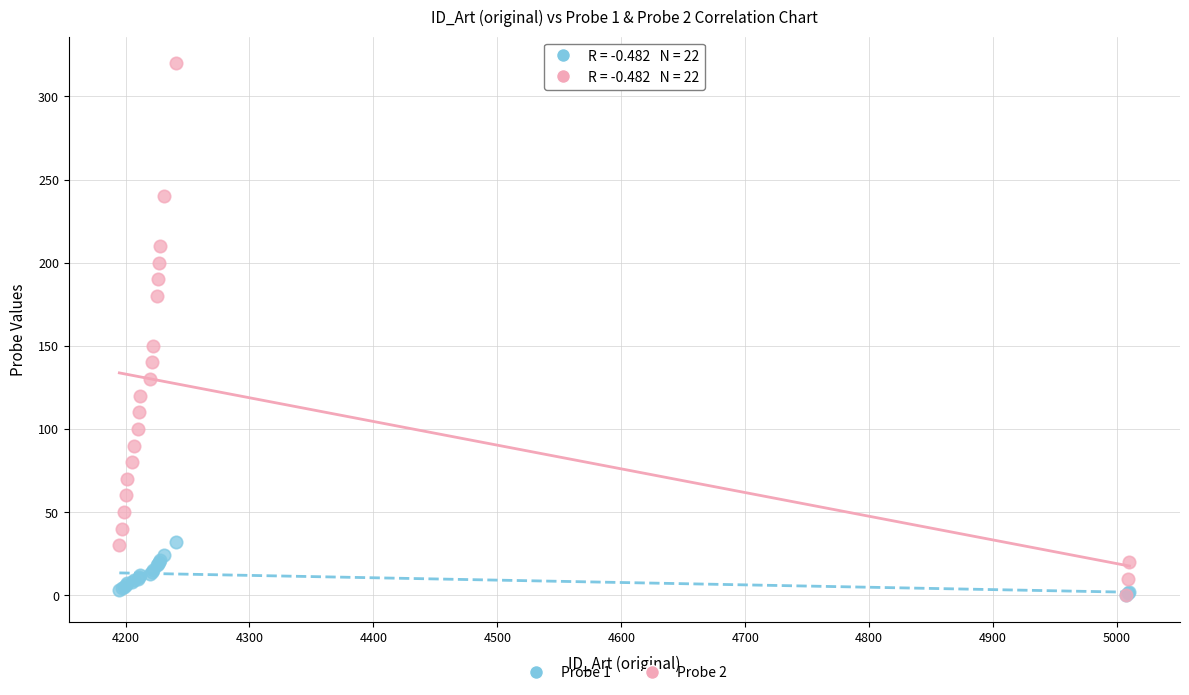

Across all series, what Y value is closest to 160?

150